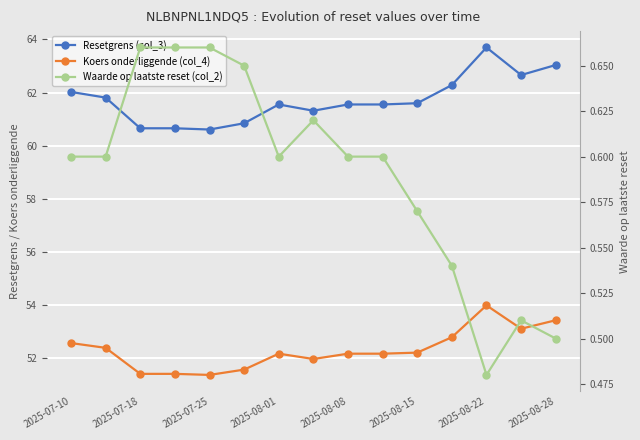

Reading left to right, transcribe all the data shown in this chart.

Resetgrens (col_3): 62.0	61.8	60.7	60.7	60.6	60.8	61.5	61.3	61.5	61.5	61.6	62.3	63.7	62.7	63.0
Koers onderliggende (col_4): 52.6	52.4	51.4	51.4	51.4	51.6	52.2	52.0	52.2	52.2	52.2	52.8	54.0	53.1	53.4
Waarde op laatste reset (col_2): 0.6	0.6	0.7	0.7	0.7	0.7	0.6	0.6	0.6	0.6	0.6	0.5	0.5	0.5	0.5